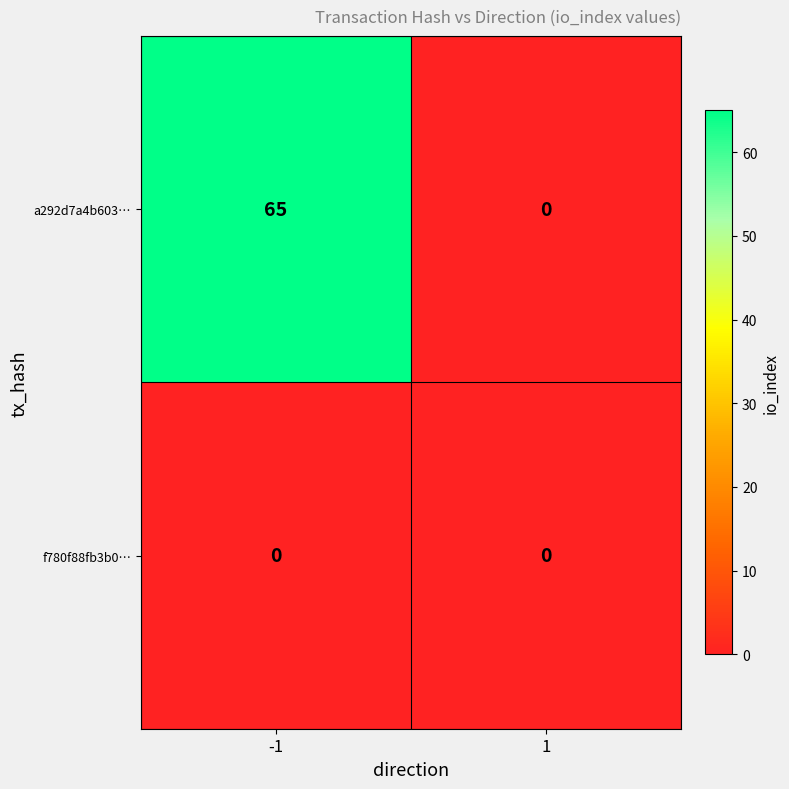

List the series in order of their peak value, lowest first.

f780f88fb3b0…, a292d7a4b603…